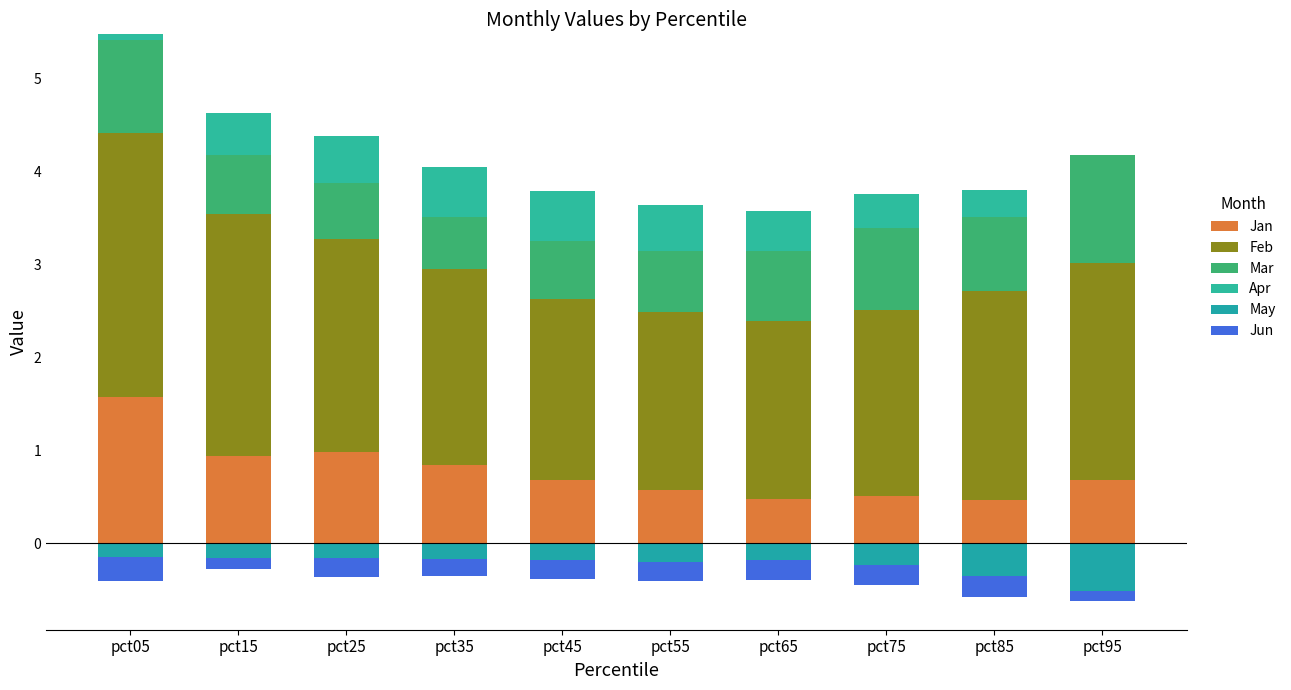

What is the approximate value of Mar at pct55?

0.7